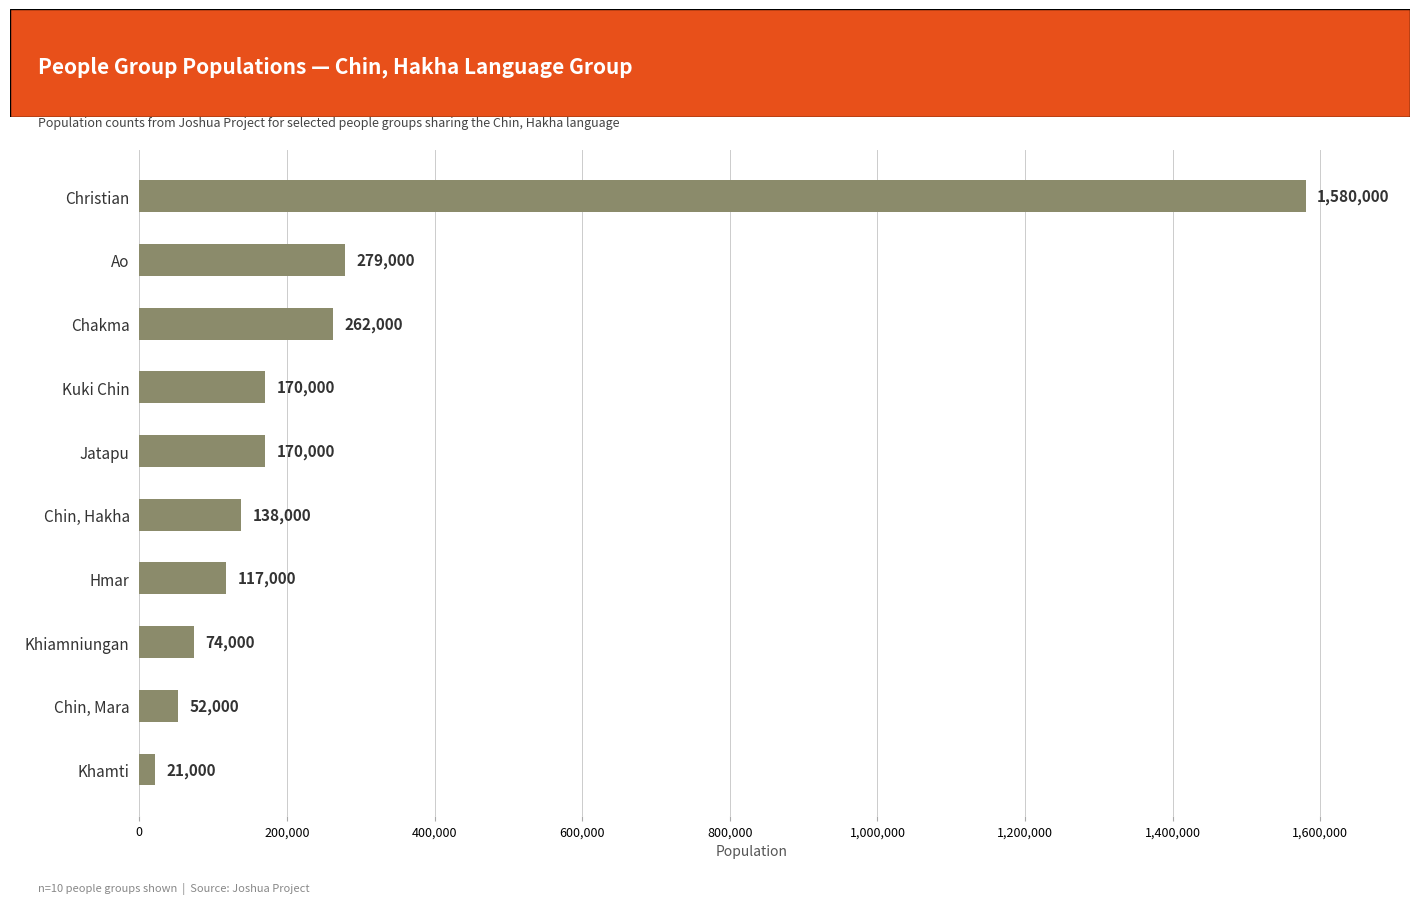

What is the average value?

286300